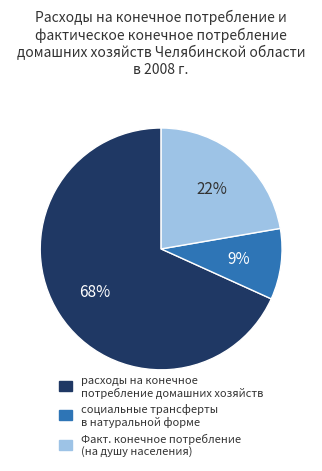

The расходы на конечное потребление домашних хозяйств slice represents 68% of the pie. True or false?

True